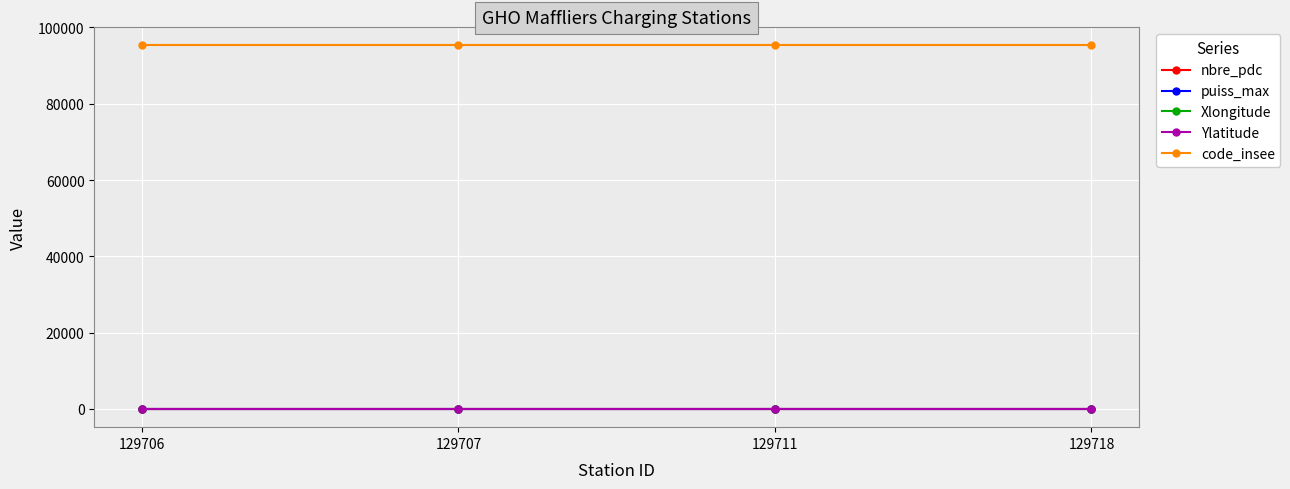

What is the greatest value displayed?

95353.0